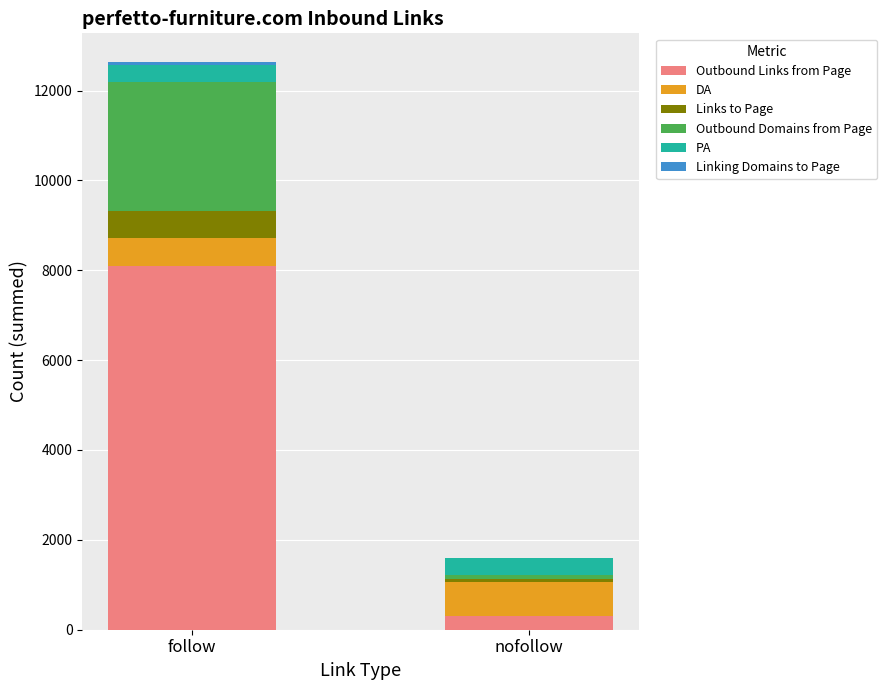

At which category is the sum across all series the highest?

follow